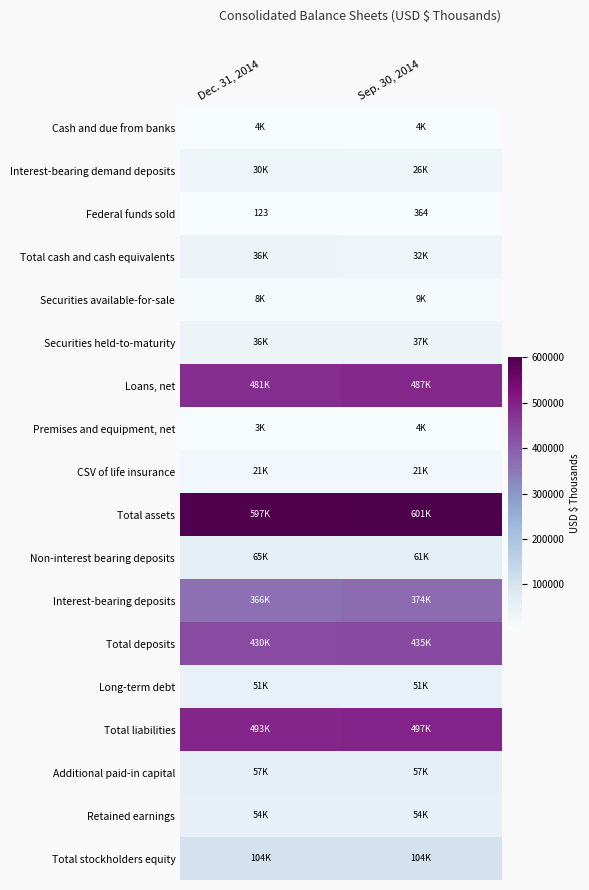

What value does the CSV of life insurance series have at Sep. 30, 2014?

20639